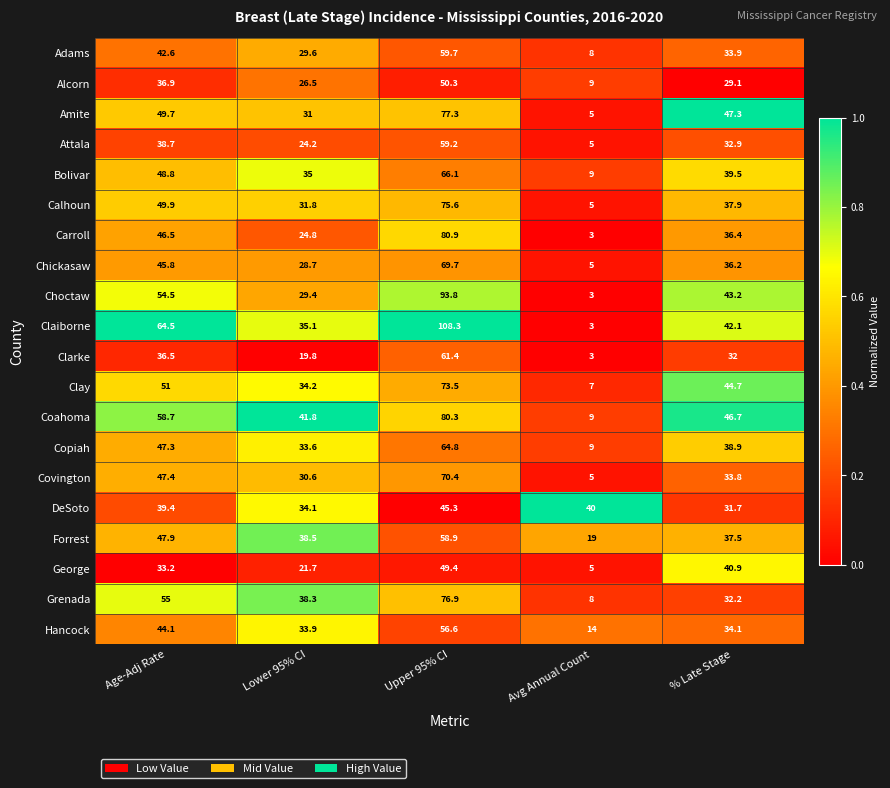

How many data points in Grenada are less than 38?

2